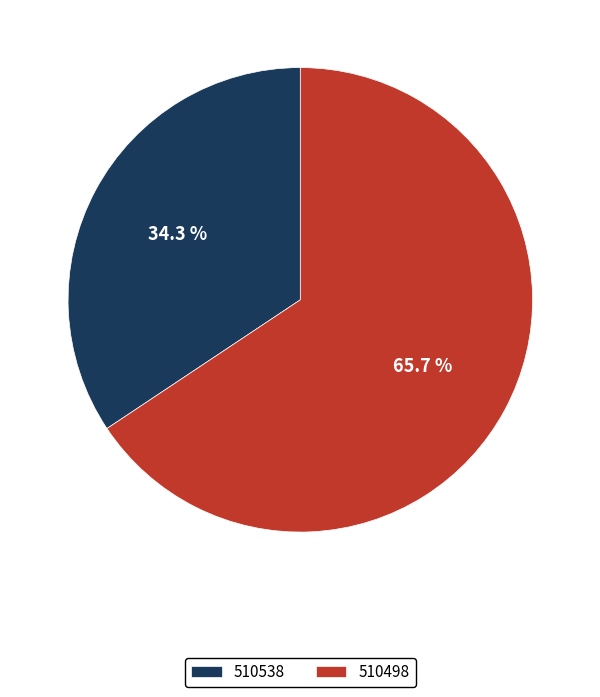

Approximately how many times larger is the value at 510498 compared to 510538?

1.9